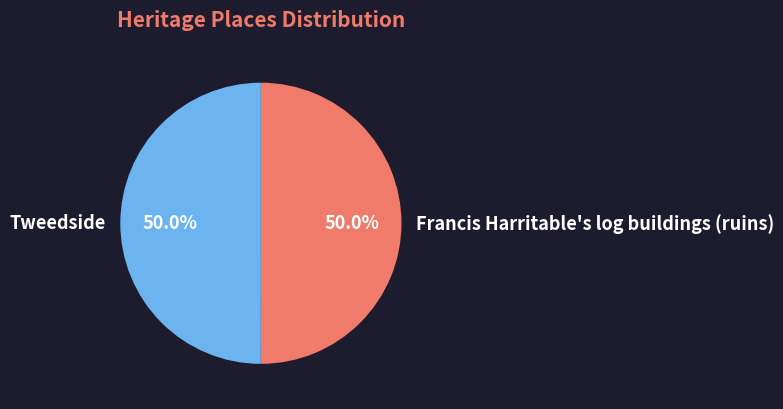

What percentage is NOT represented by Tweedside?

50.0%